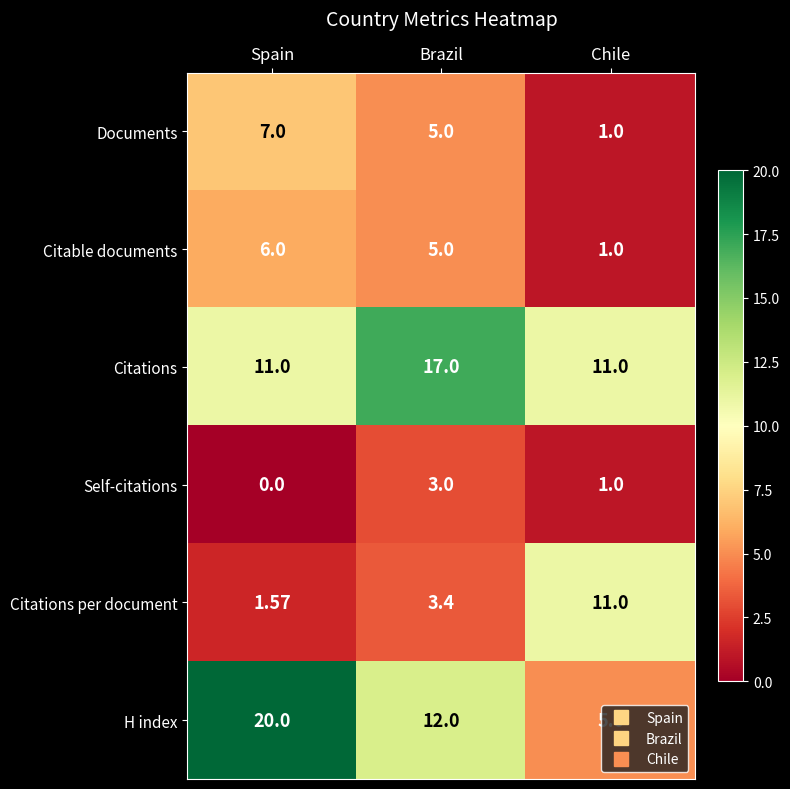

Which category has the highest value across all series?

Spain